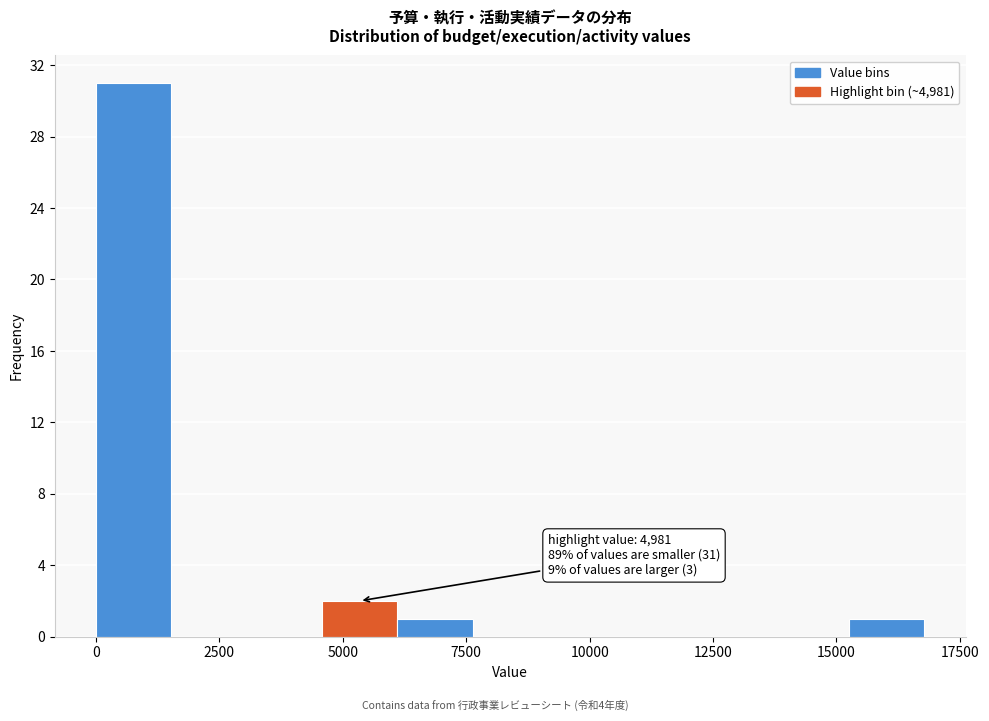

Around what value on the x-axis is the tallest bar? Give the approximate position of its centre, as read against the axis.

1000